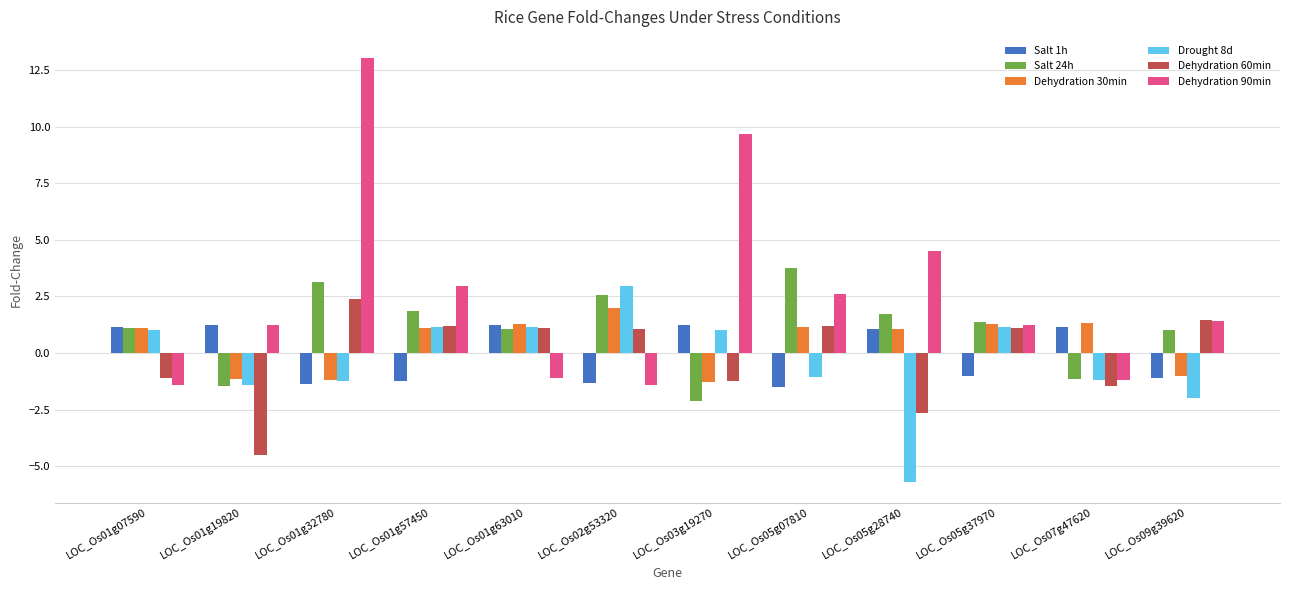

True or false: Dehydration 90min has a value of 1.2 at LOC_Os05g37970.

True